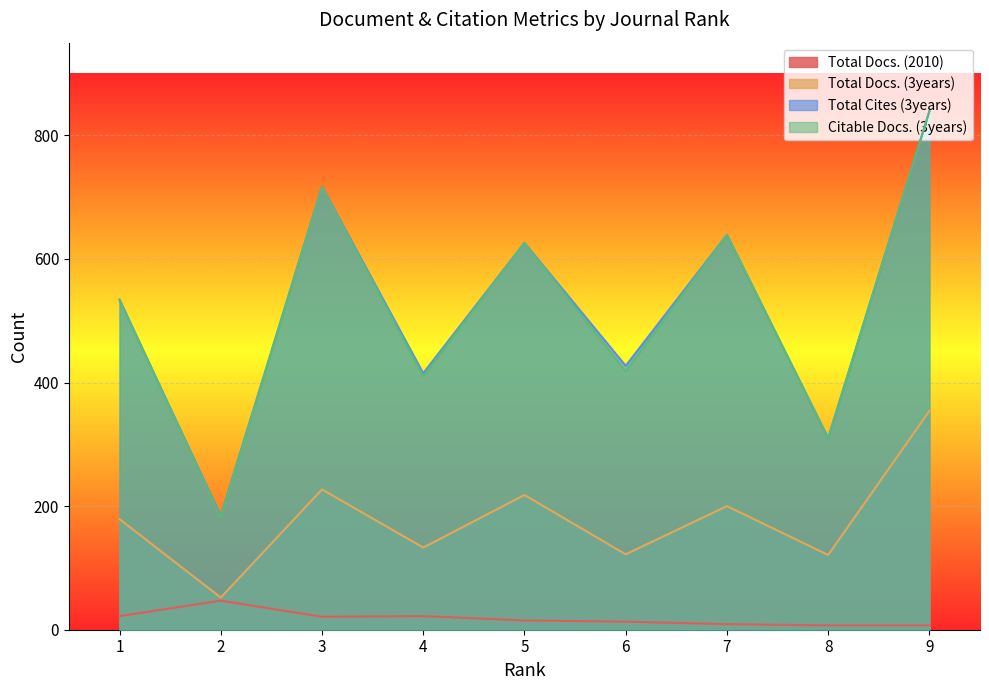

What is the difference between the Citable Docs. (3years) values at 3 and 1?

182